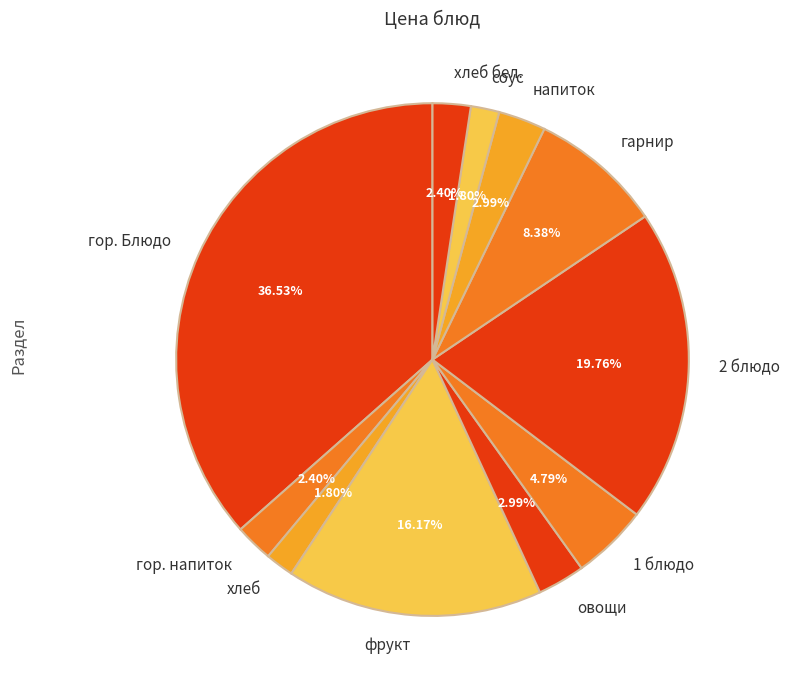

What is the largest slice in the pie chart?

гор. Блюдо